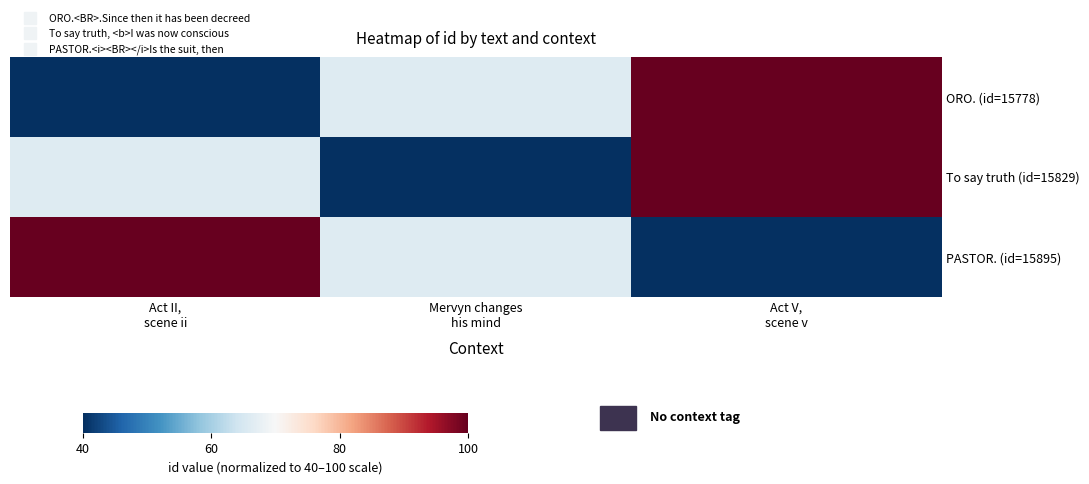

Reading left to right, transcribe all the data shown in this chart.

ORO. (id=15778): Act II,
scene ii=40.0	Mervyn changes
his mind=66.2	Act V,
scene v=100.0
To say truth (id=15829): Act II,
scene ii=66.2	Mervyn changes
his mind=40.0	Act V,
scene v=100.0
PASTOR. (id=15895): Act II,
scene ii=100.0	Mervyn changes
his mind=66.2	Act V,
scene v=40.0